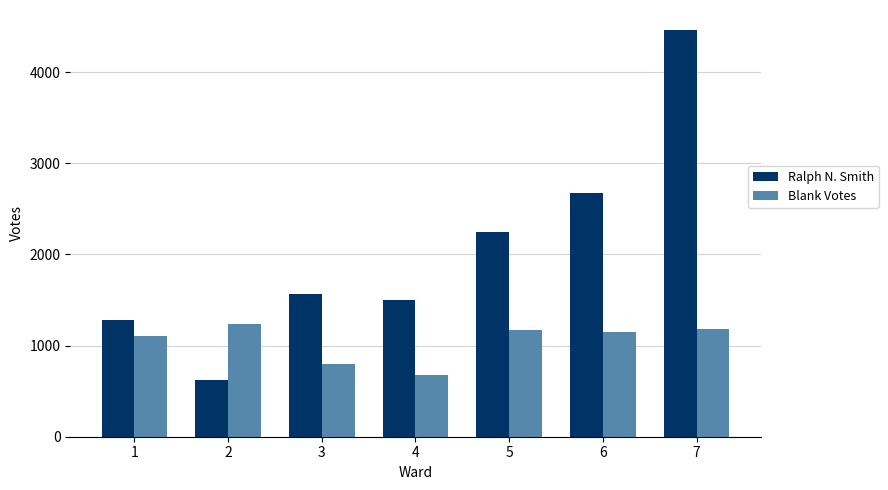

What is the maximum value shown in the chart?

4460